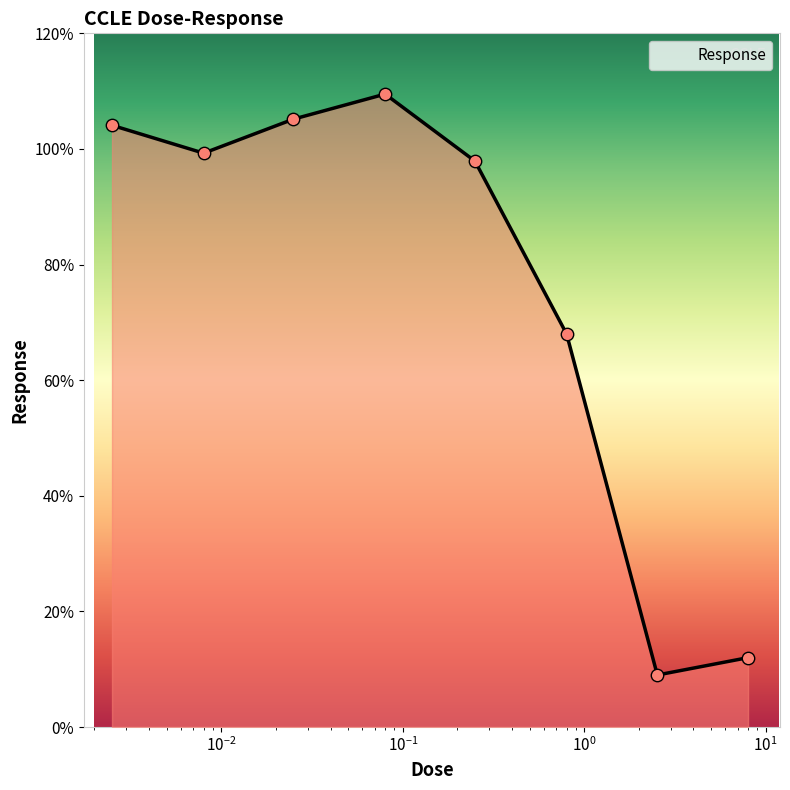

True or false: there are more than 0 points higher than both neighbors.

True